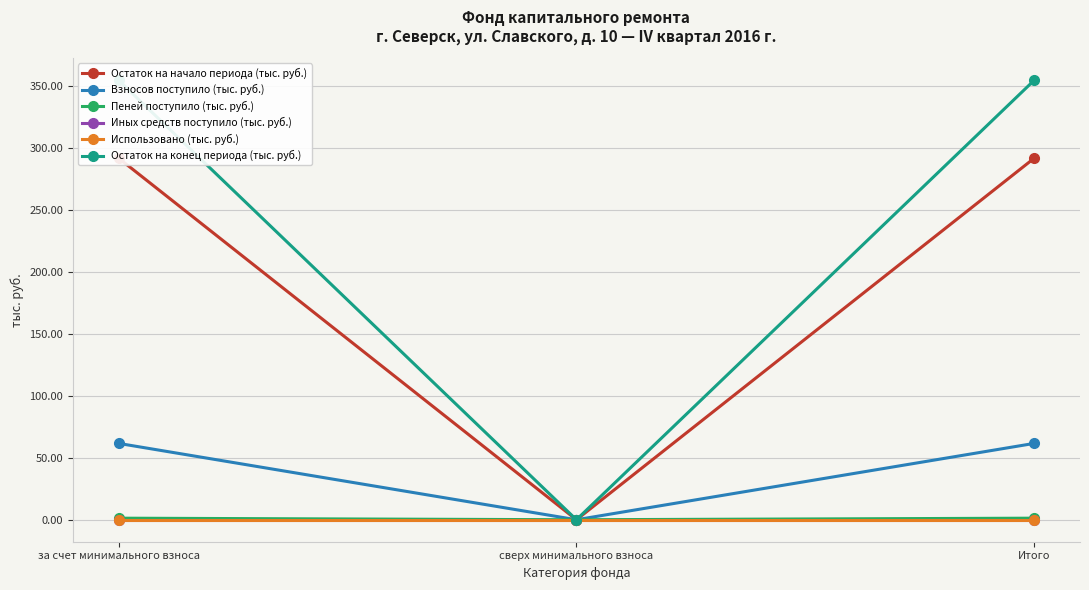

Which category has the highest value in the Использовано (тыс. руб.) series?

за счет минимального взноса